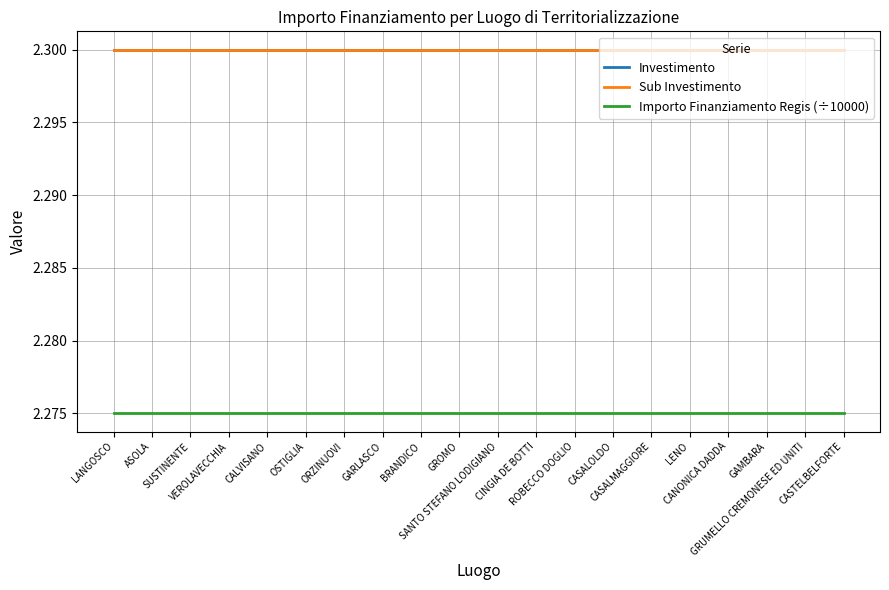

True or false: Sub Investimento has a value of 3.5 at LENO.

False